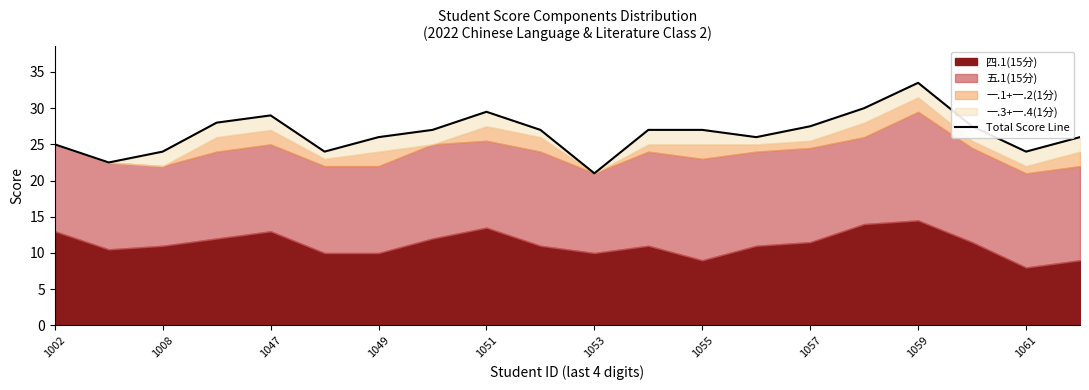

How many values are below 27?

9